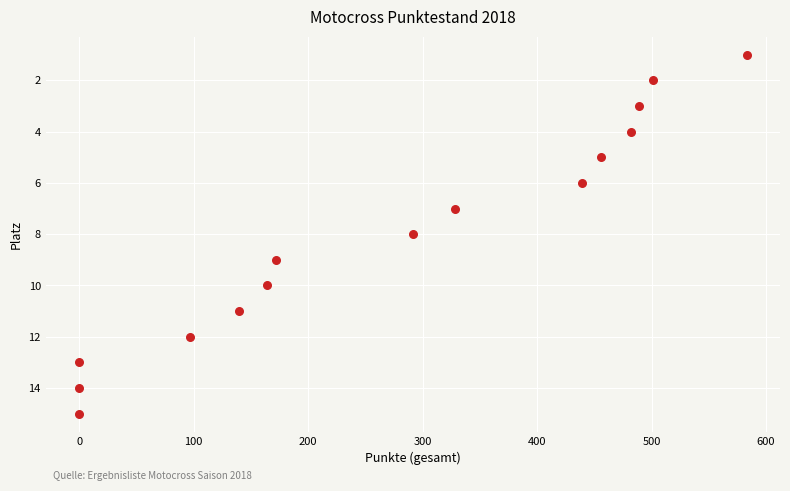

Count the number of points in this scatter plot.

15